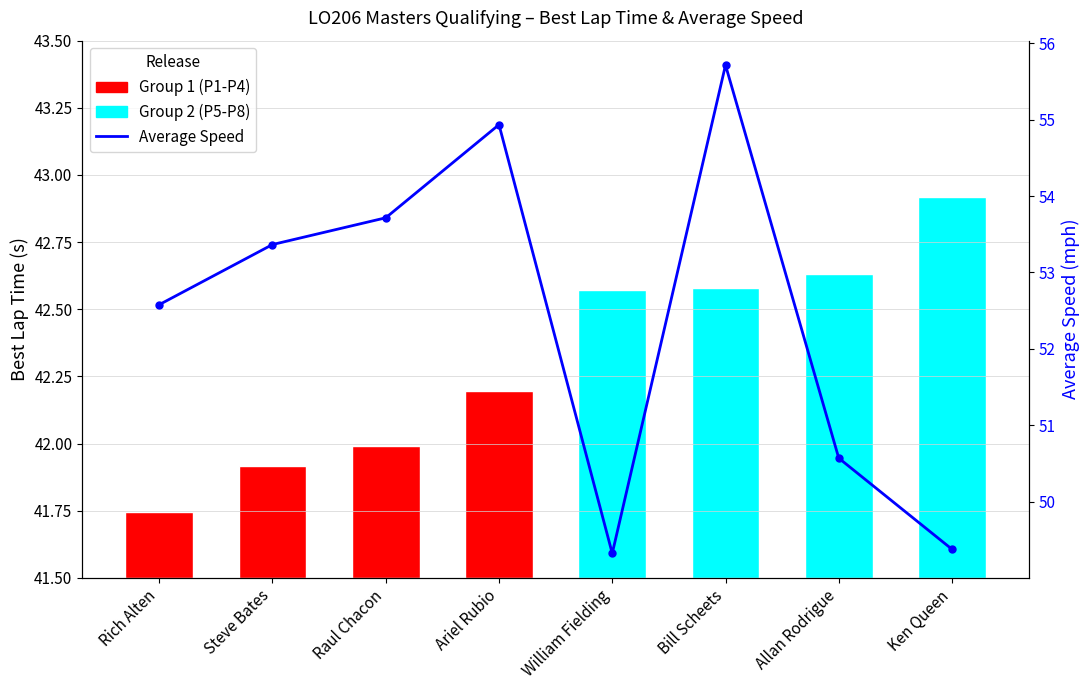

The value at Ariel Rubio is 32.5. True or false?

False